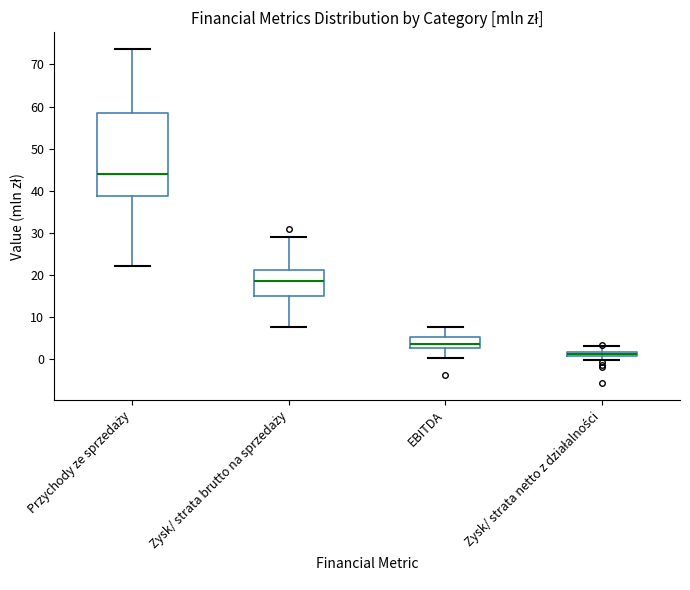

Which box has the highest median line?

Przychody ze sprzedaży